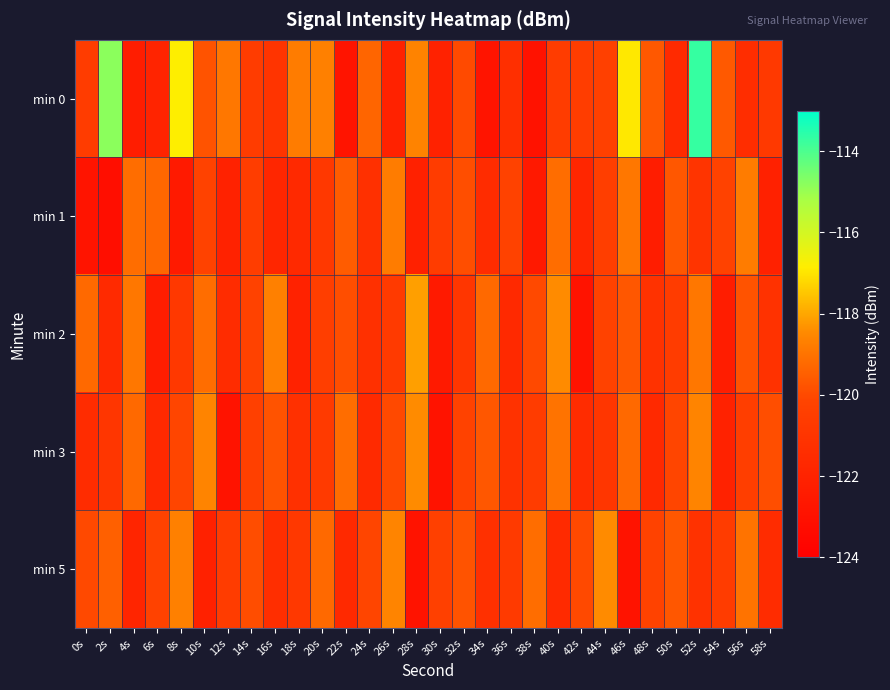

How many distinct data groups are displayed?

5